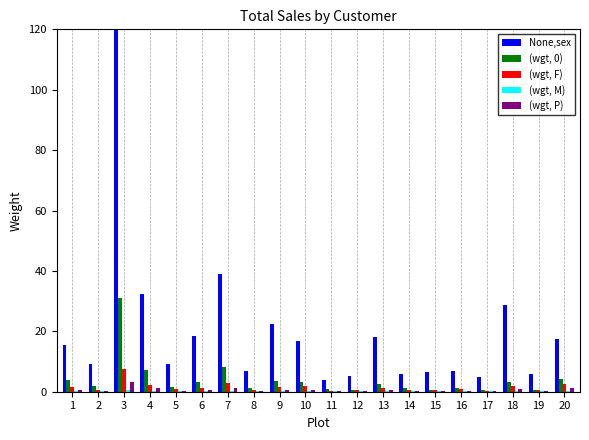

At which category does the chart reach its peak across all series?

3